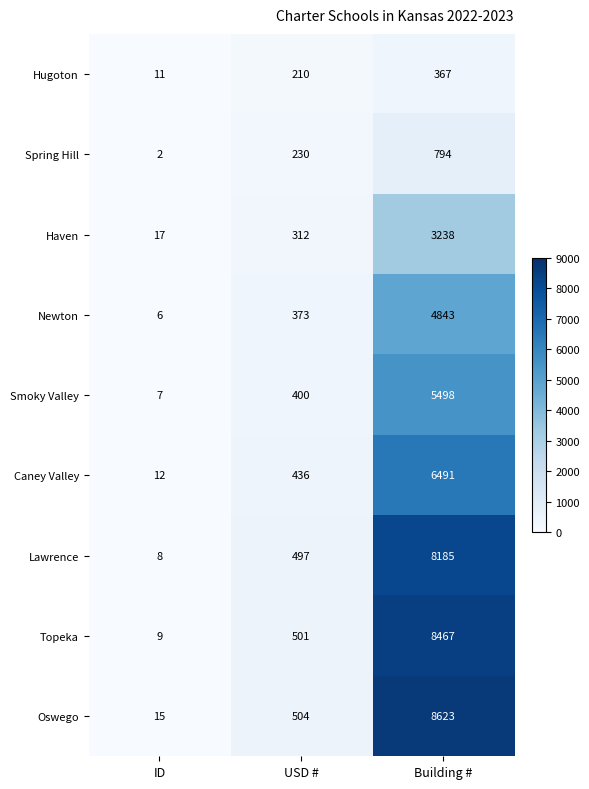

True or false: Caney Valley has a value of 436 at USD #.

True